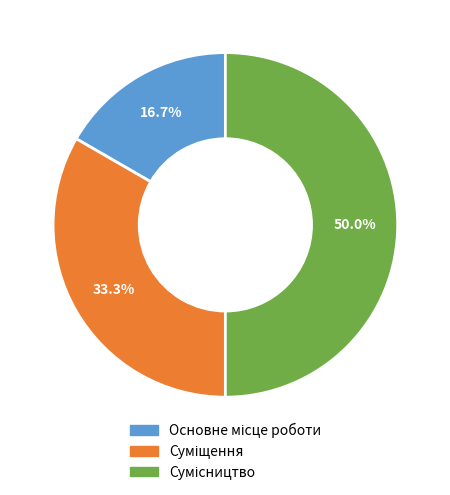

How many slices are in this pie chart?

3